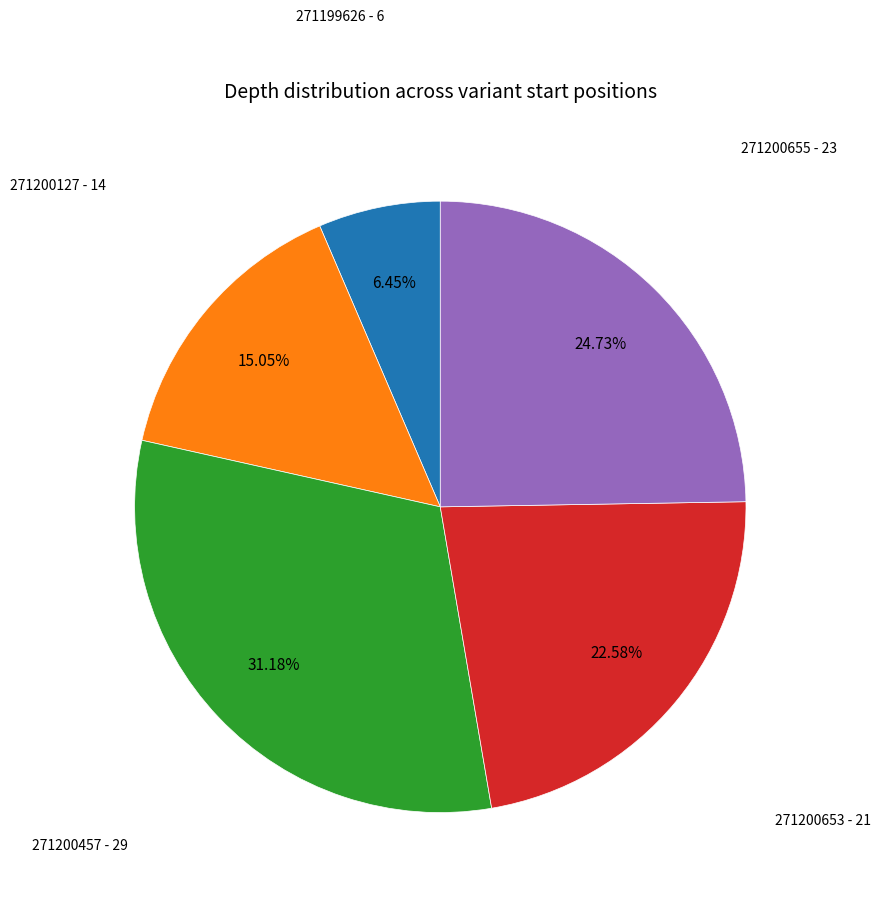

To the nearest percent, what percentage of the pie is 271200655?

25%